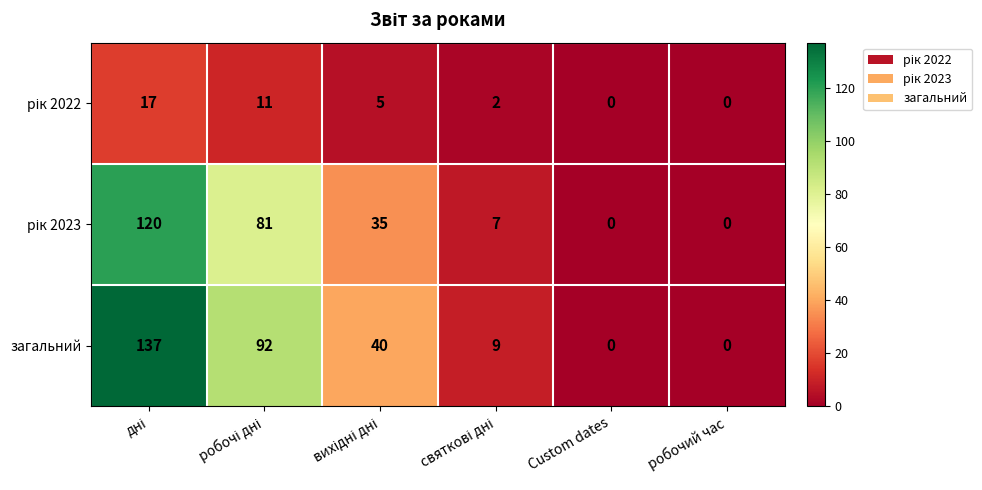

How many data points does each series have?

6